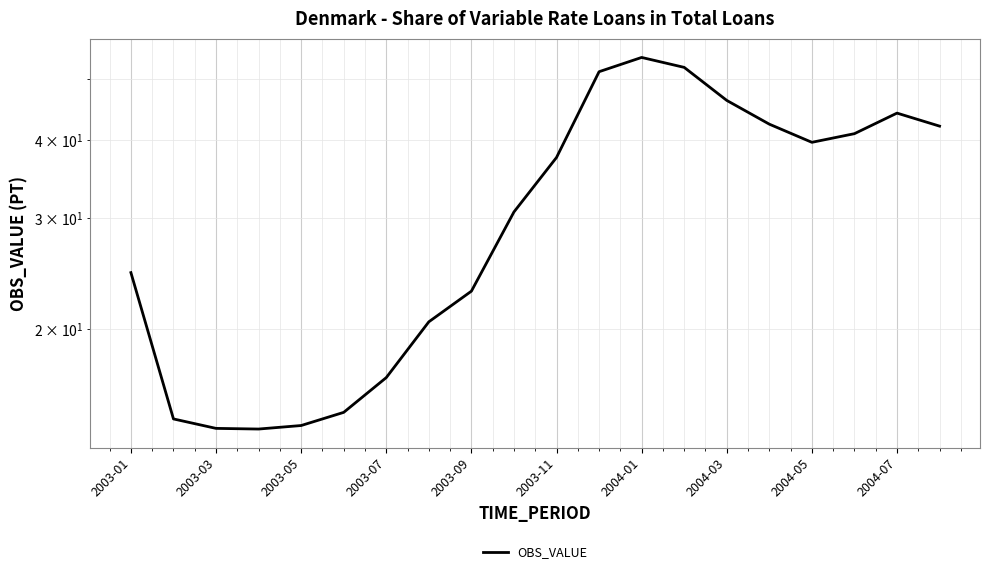

How many lines are shown in the chart?

1